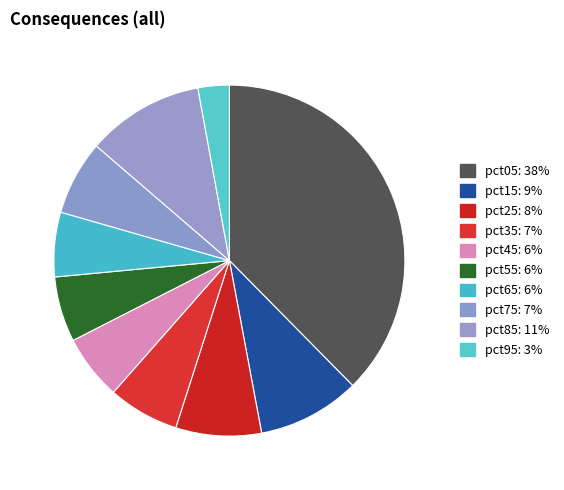

How many segments does this pie chart have?

10